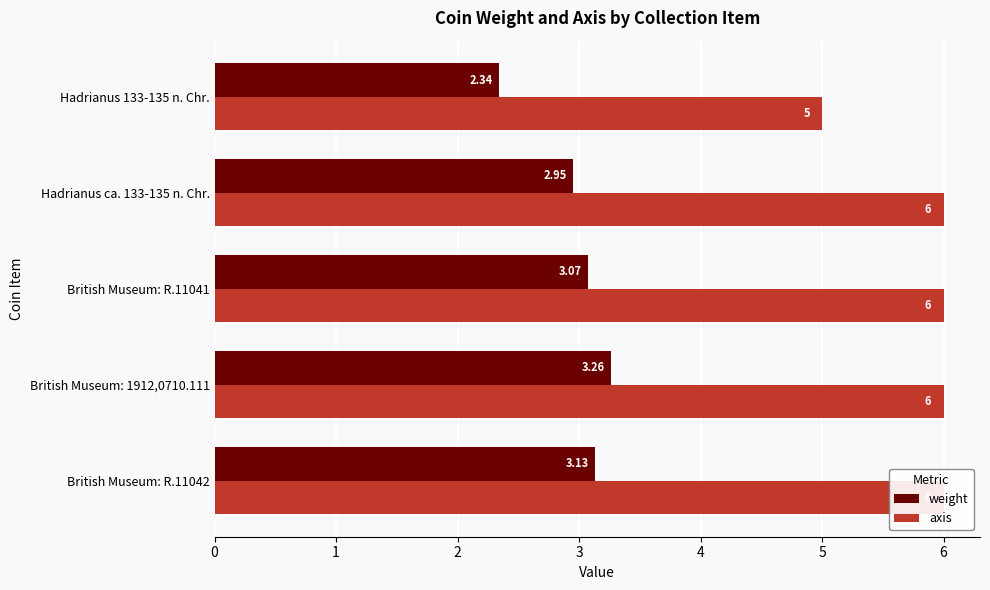

What is the minimum value for axis?

5.0